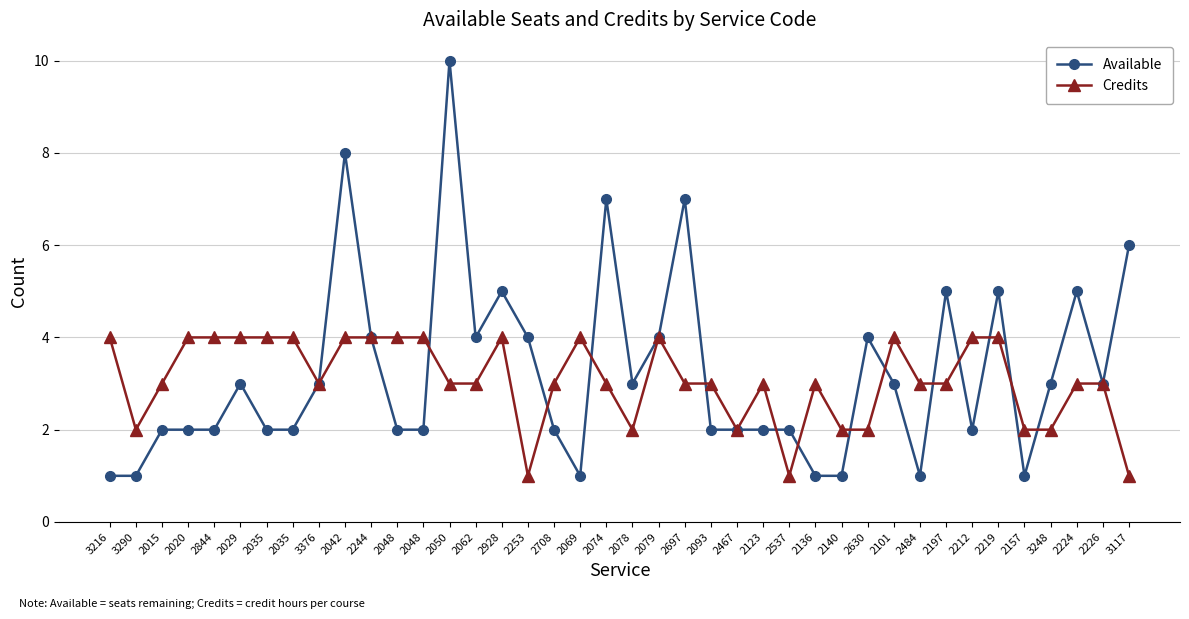

The Credits series shows 4 at 2020. True or false?

True